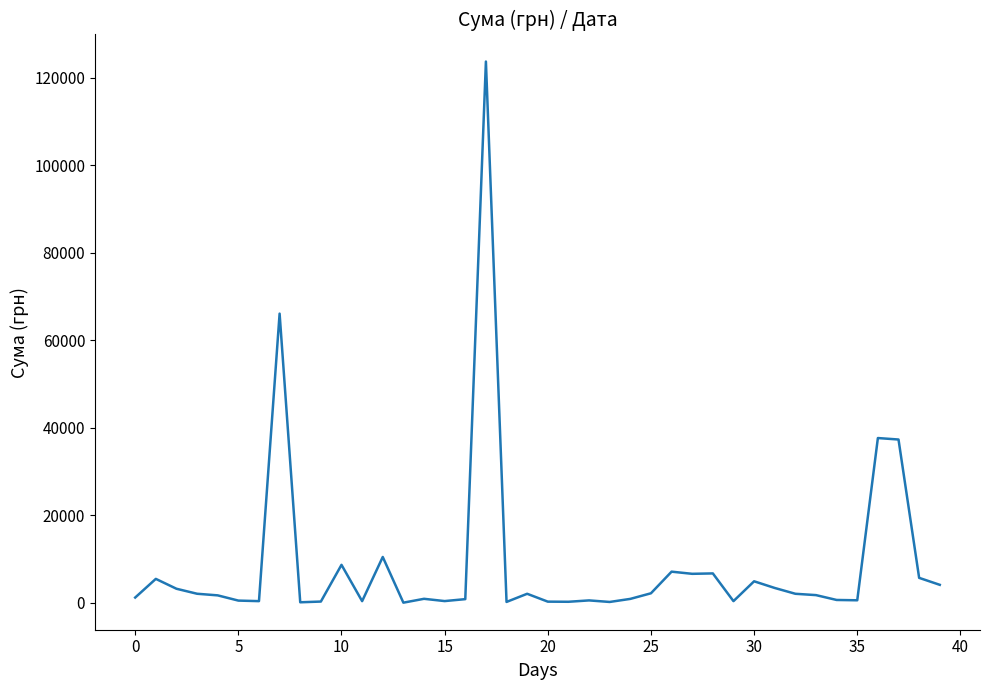

What is the maximum value shown in the chart?

123758.1